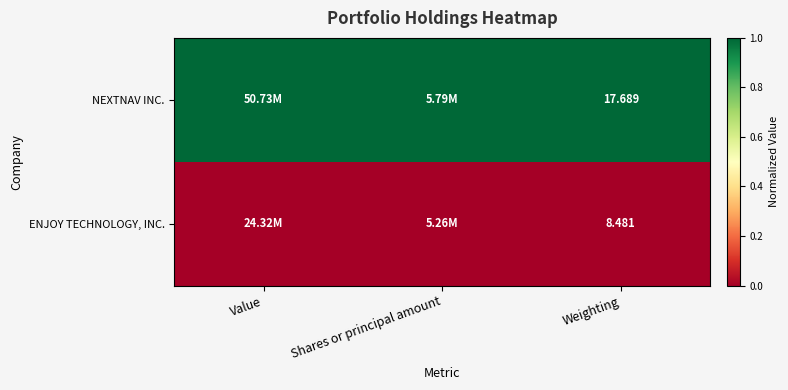

Rank the series at Weighting from lowest to highest value.

ENJOY TECHNOLOGY, INC., NEXTNAV INC.